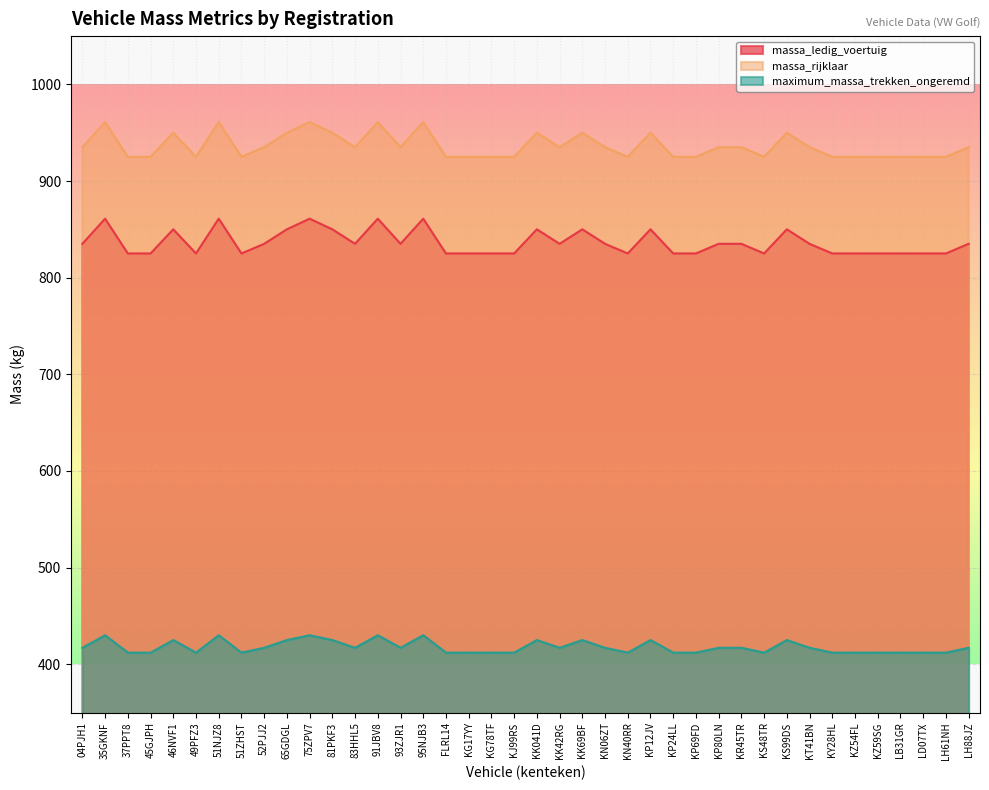

At 04PJH1, list the series in order from smallest to largest.

maximum_massa_trekken_ongeremd, massa_ledig_voertuig, massa_rijklaar